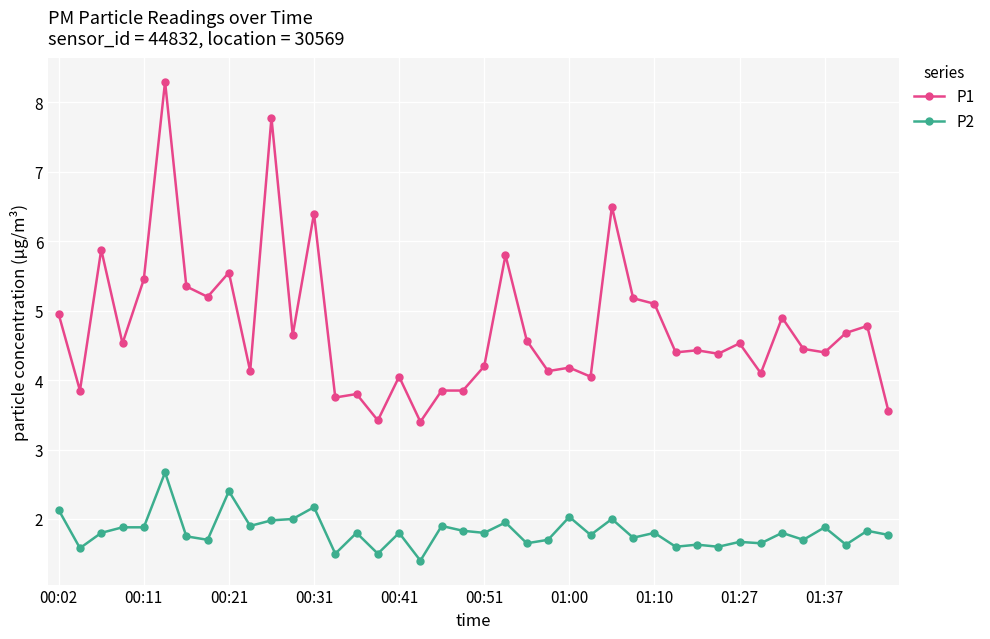

True or false: P1 and P2 cross at least once.

False